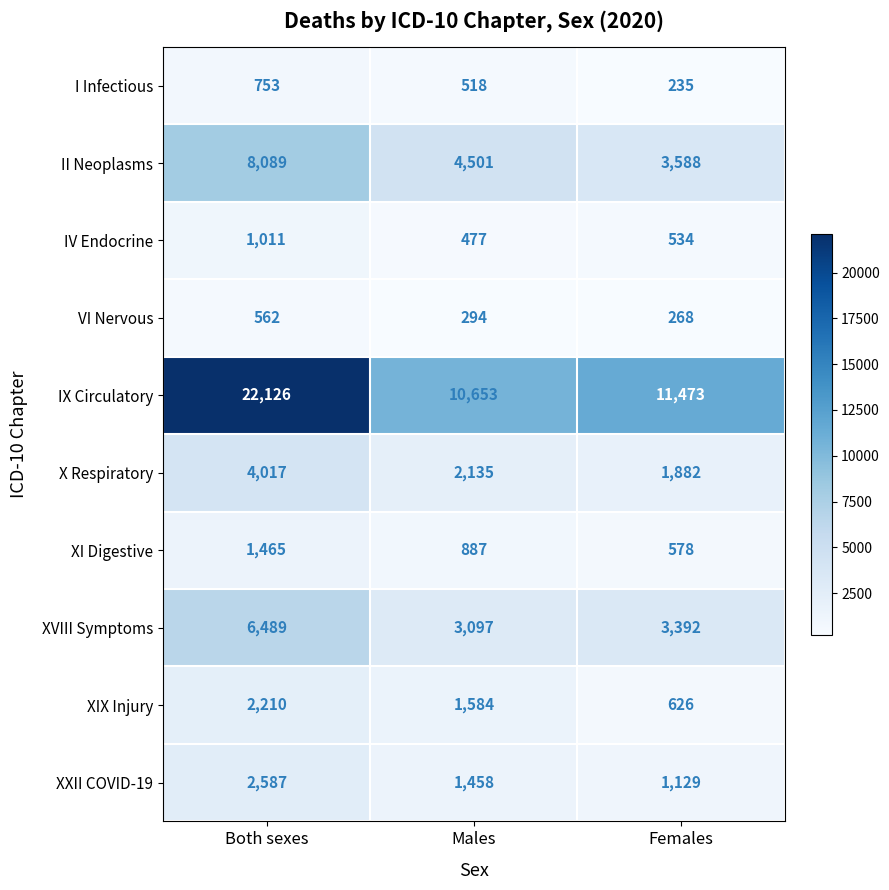

True or false: I Infectious has a value of 104 at Males.

False